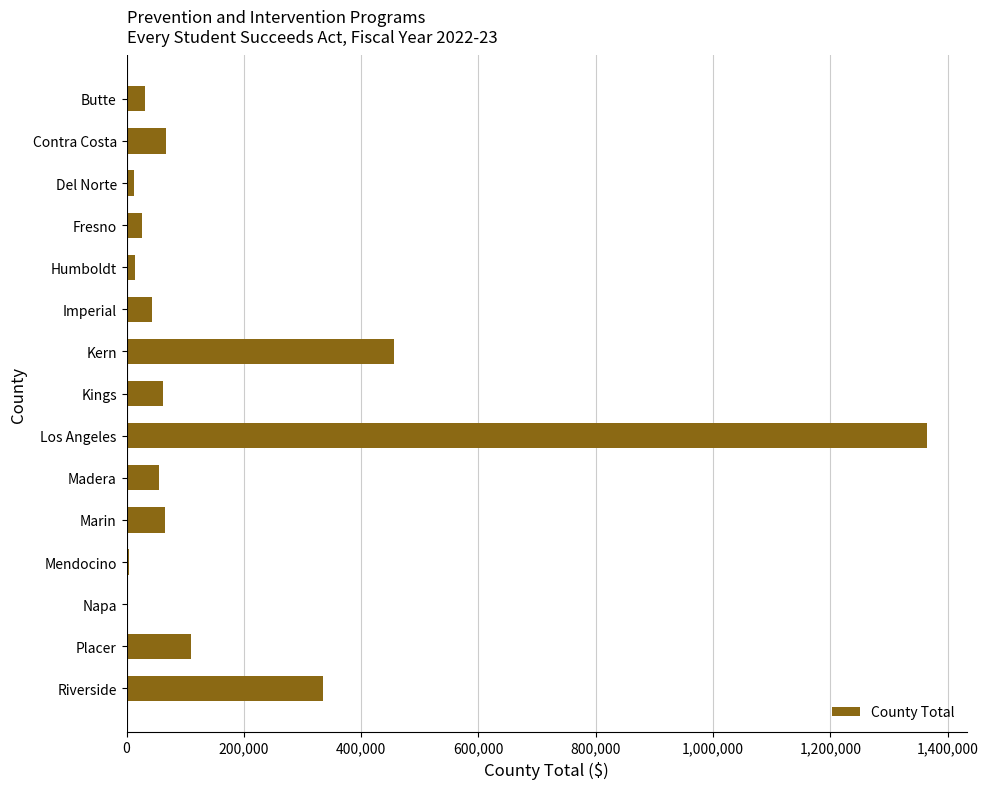

At which category does the chart reach its peak across all series?

Los Angeles